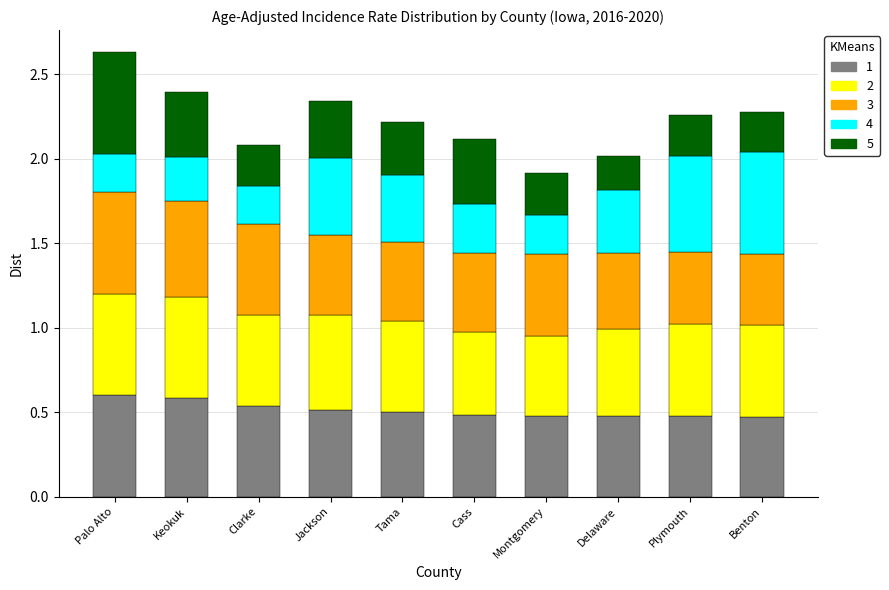

What is the sum of the 1 values at Plymouth and Jackson?

1.0